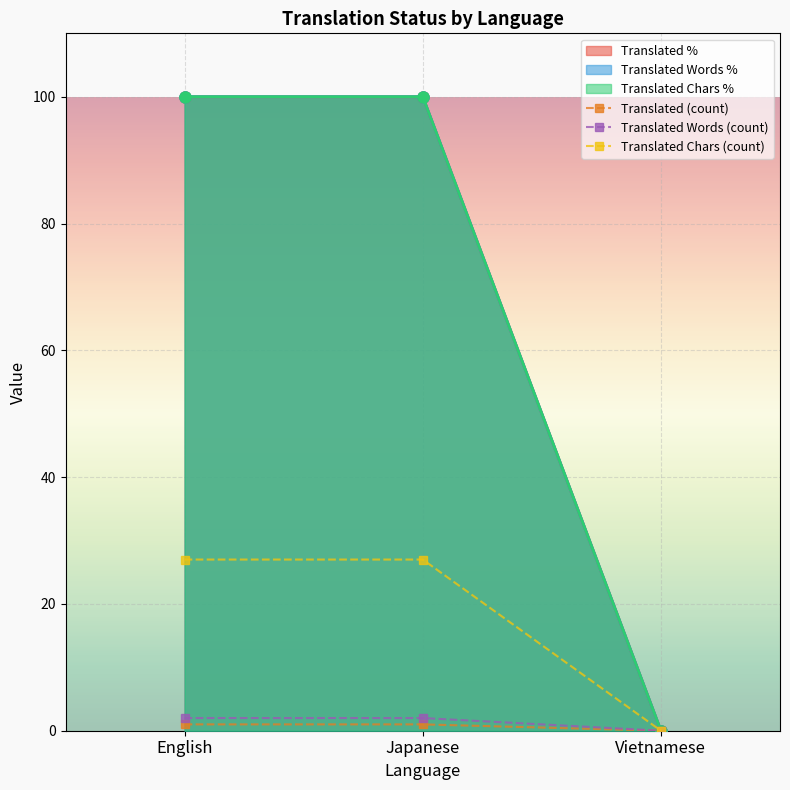

At which category is the sum across all series the highest?

English